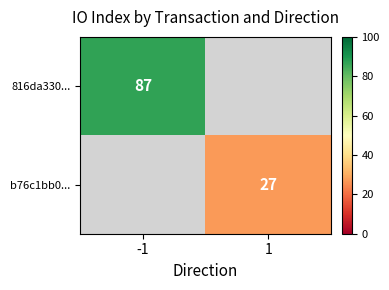

The 816da330... series shows 115.6 at -1. True or false?

False